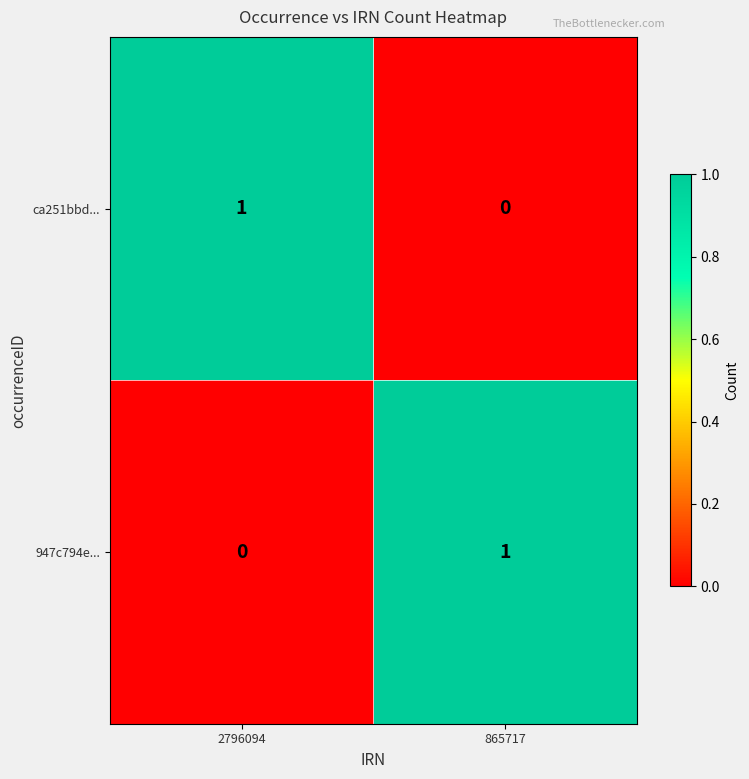

Reading left to right, transcribe all the data shown in this chart.

ca251bbd...: 2796094=1	865717=0
947c794e...: 2796094=0	865717=1